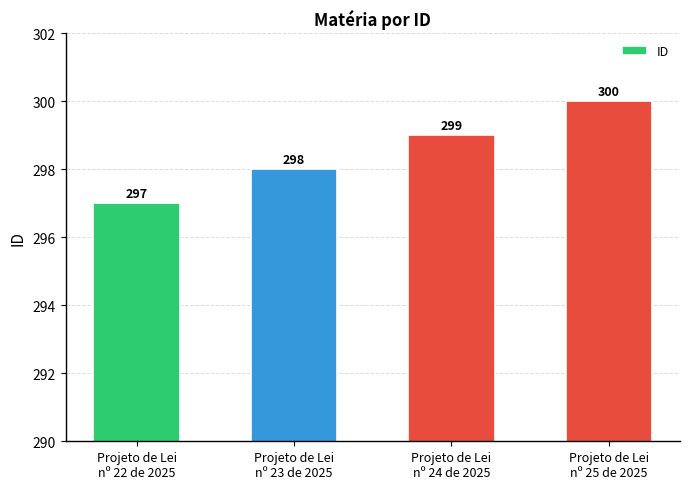

Reading right to left, transcribe all the data shown in this chart.

Projeto de Lei
nº 25 de 2025=300	Projeto de Lei
nº 24 de 2025=299	Projeto de Lei
nº 23 de 2025=298	Projeto de Lei
nº 22 de 2025=297